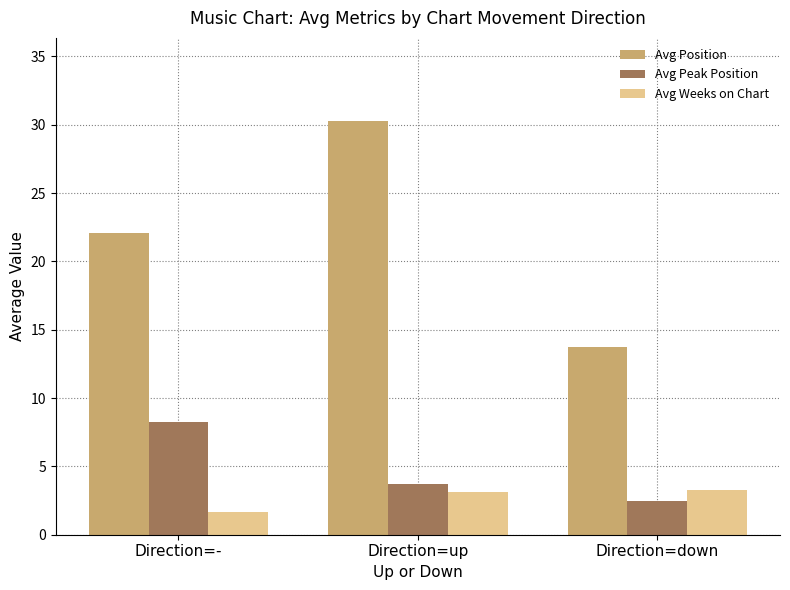

What is the value of the Avg Peak Position bar at the 3rd from the left?

2.5